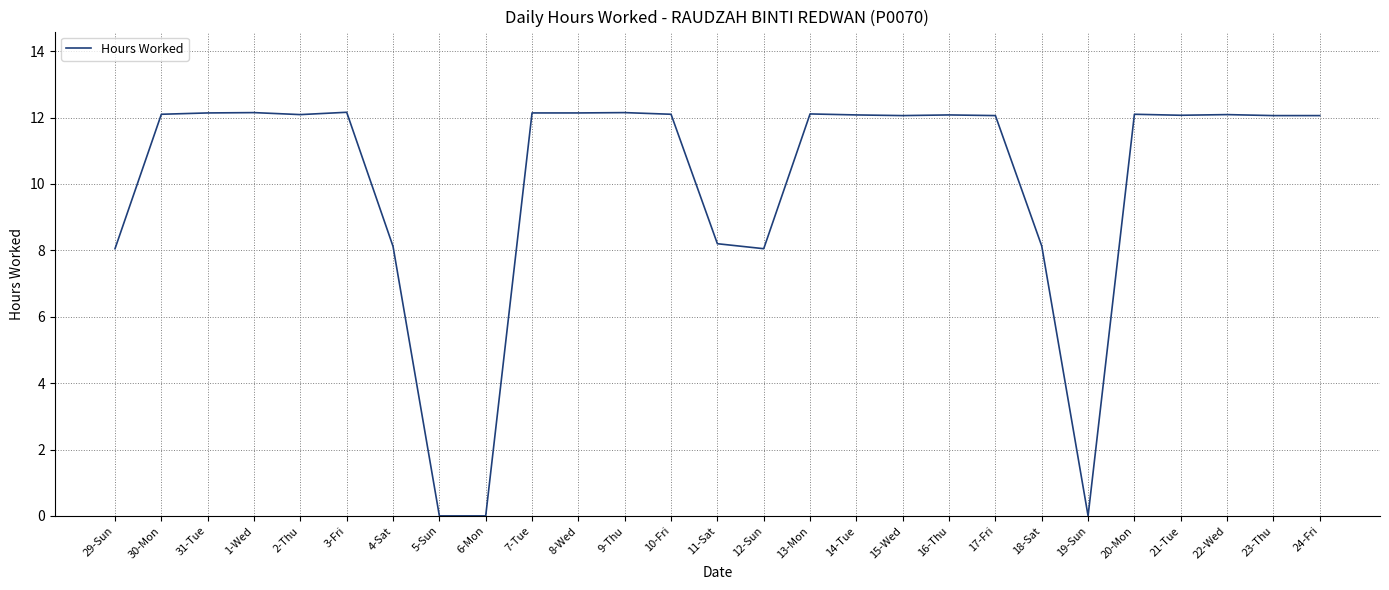

Between 17-Fri and 5-Sun, which is larger?

17-Fri